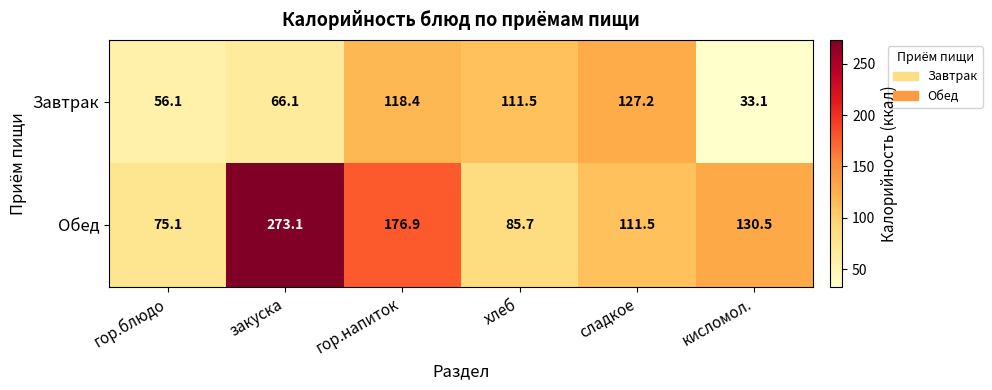

At which category does the chart reach its minimum across all series?

кисломол.